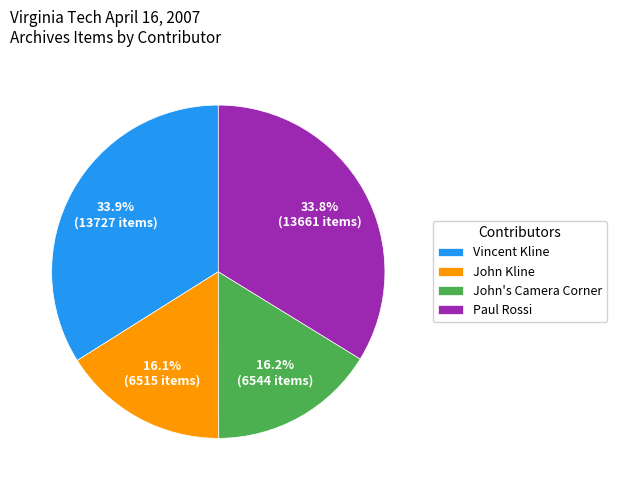

Count the number of slices in the pie.

4